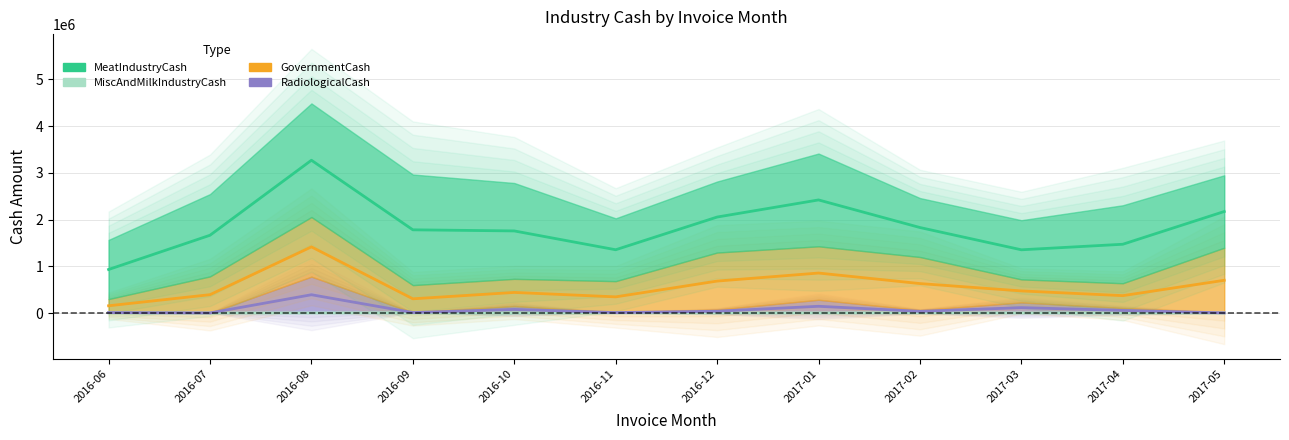

True or false: MeatIndustryCash (mid) and MiscAndMilkIndustryCash (mid) cross at least once.

False